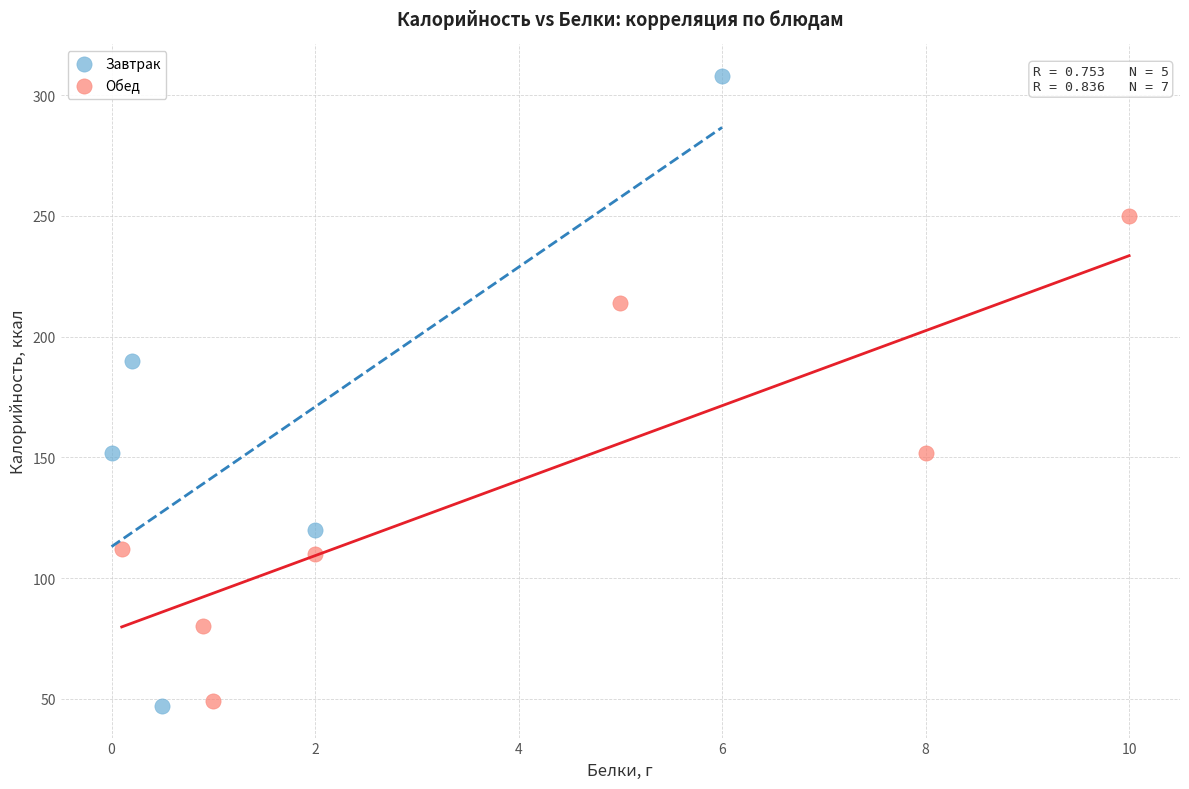

Which series has the largest Y range (max minus min)?

Завтрак